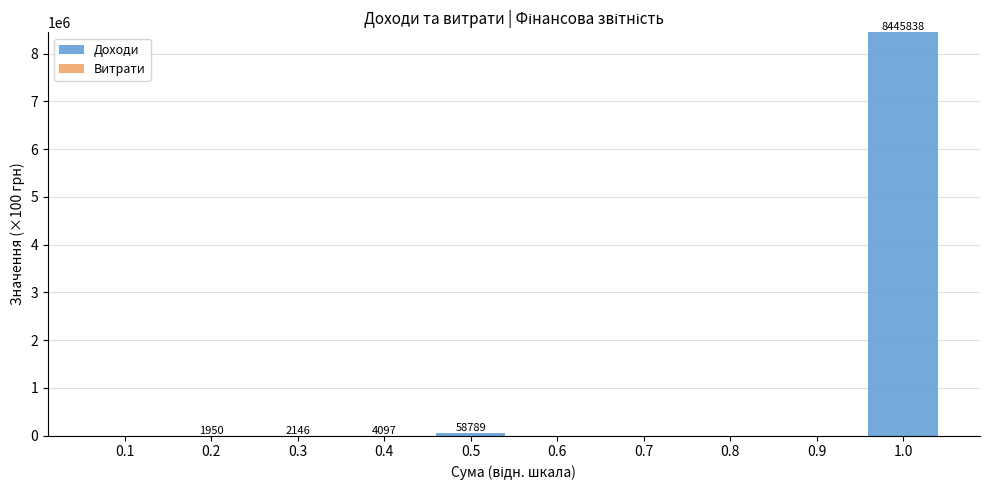

At which category is the sum across all series the highest?

1.0